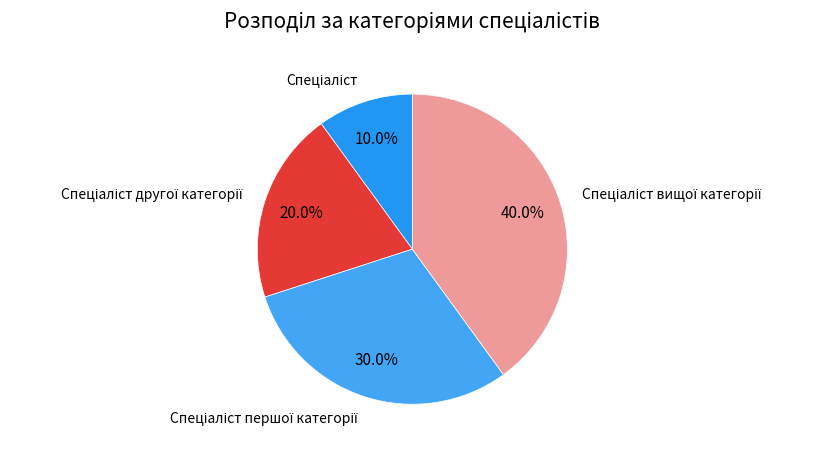

Does any single category account for the majority?

No